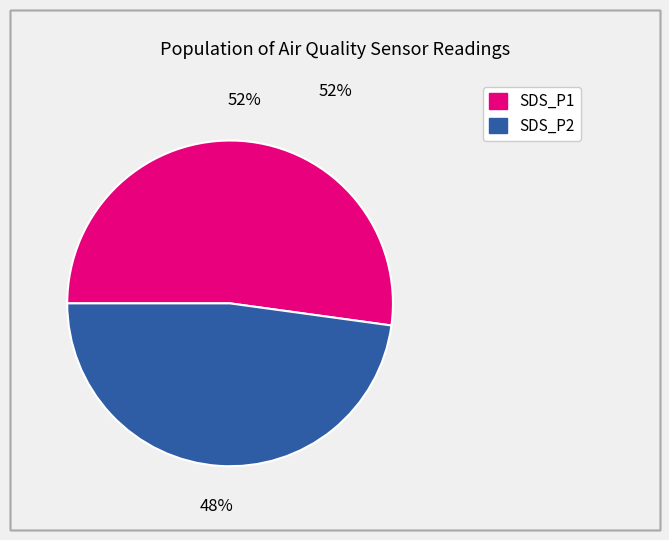

What is the ratio of the value at SDS_P1 to the value at SDS_P2?

1.1